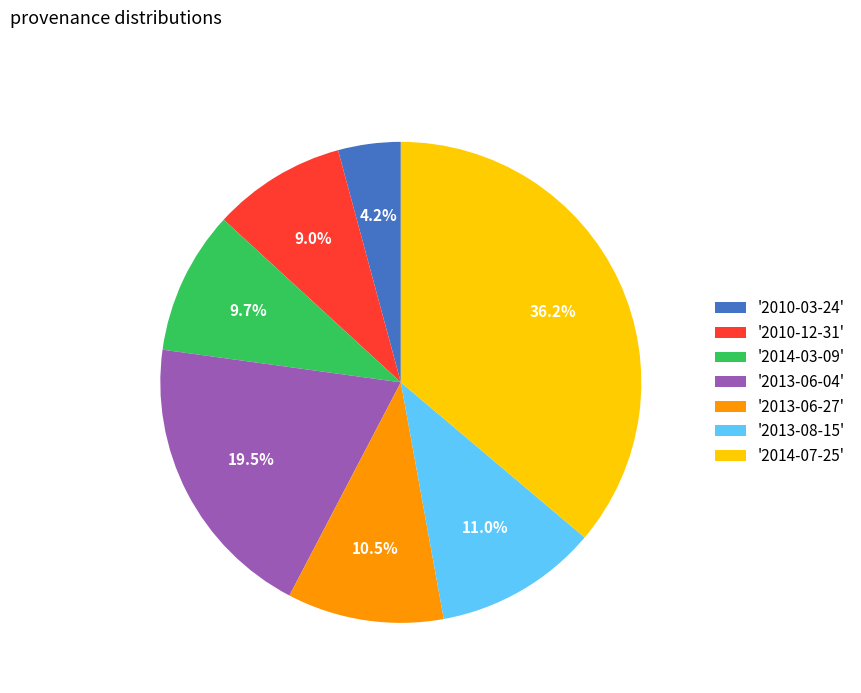

Approximately how many times larger is the value at '2013-06-04' compared to '2013-06-27'?

1.9